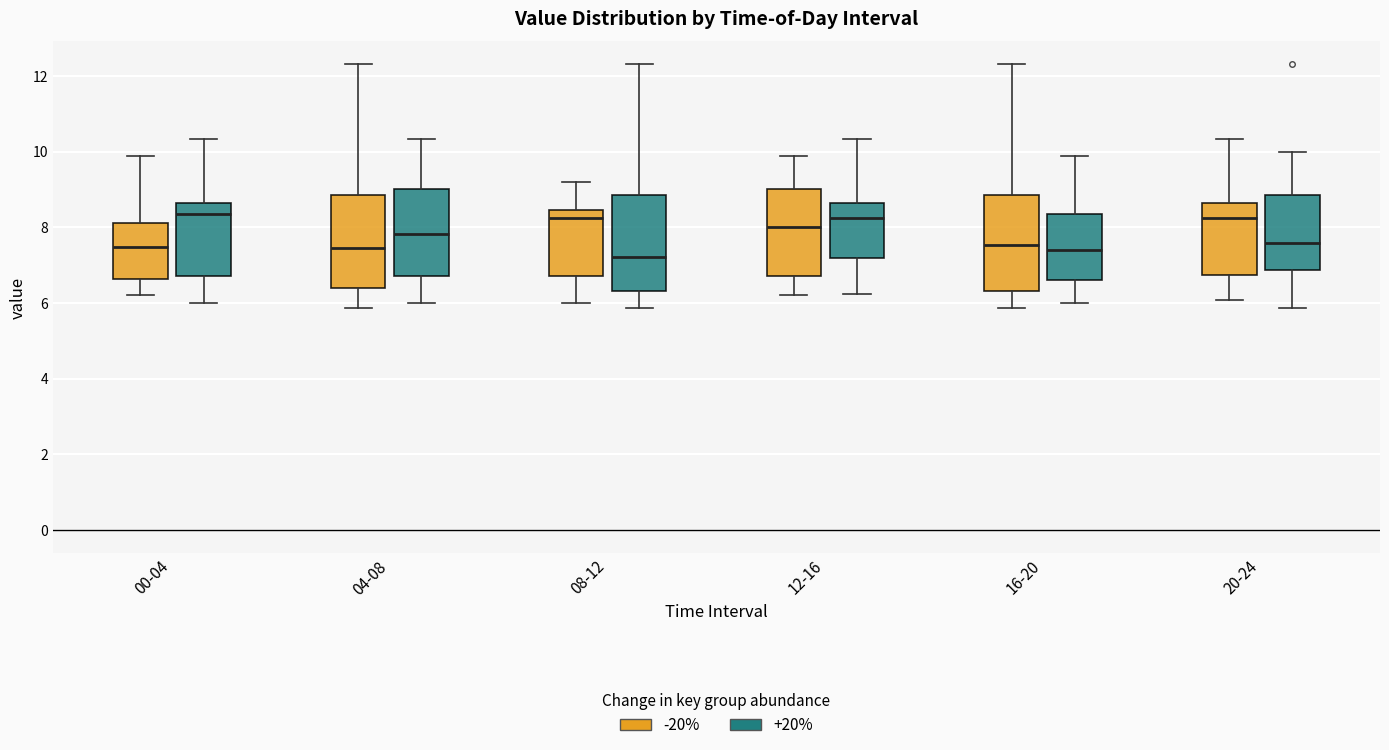

Reading left to right, read every box against the y-axis: the position of its median line, the range the box covers, and the ends of its whiskers. The values are not printed on the chart, so give them approximately, as read against the axis.

00-04 (-20%): median 7.4, box 6.6 to 8.2, whiskers 6.2 to 9.8
00-04 (+20%): median 8.4, box 6.8 to 8.6, whiskers 6.0 to 10.4
04-08 (-20%): median 7.4, box 6.4 to 8.8, whiskers 5.8 to 12.4
04-08 (+20%): median 7.8, box 6.8 to 9.0, whiskers 6.0 to 10.4
08-12 (-20%): median 8.2, box 6.8 to 8.4, whiskers 6.0 to 9.2
08-12 (+20%): median 7.2, box 6.4 to 8.8, whiskers 5.8 to 12.4
12-16 (-20%): median 8.0, box 6.8 to 9.0, whiskers 6.2 to 9.8
12-16 (+20%): median 8.2, box 7.2 to 8.6, whiskers 6.2 to 10.4
16-20 (-20%): median 7.6, box 6.4 to 8.8, whiskers 5.8 to 12.4
16-20 (+20%): median 7.4, box 6.6 to 8.4, whiskers 6.0 to 9.8
20-24 (-20%): median 8.2, box 6.8 to 8.6, whiskers 6.0 to 10.4
20-24 (+20%): median 7.6, box 6.8 to 8.8, whiskers 5.8 to 10.0